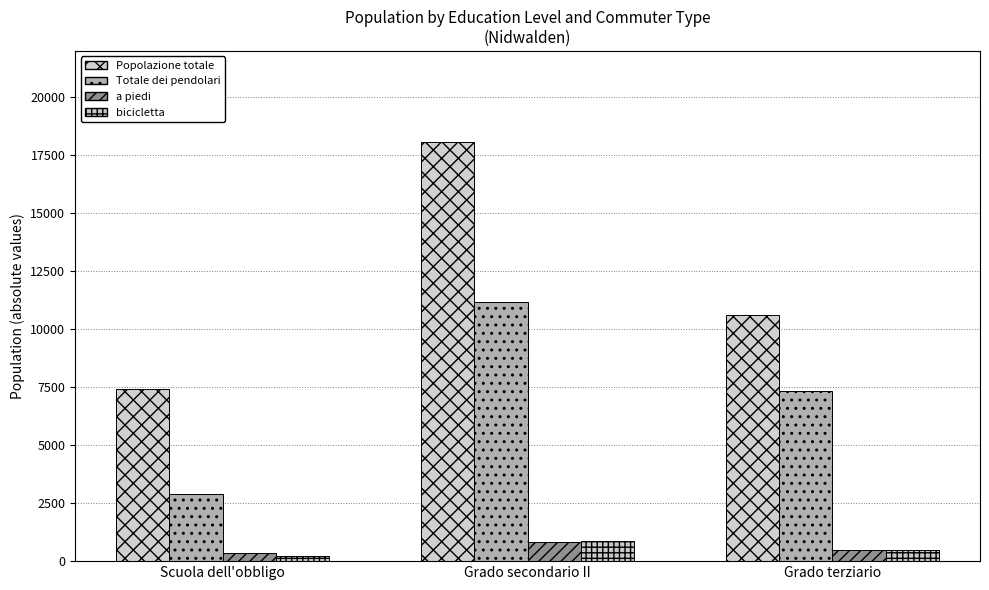

Which has a higher value, Grado terziario or Scuola dell'obbligo?

Grado terziario